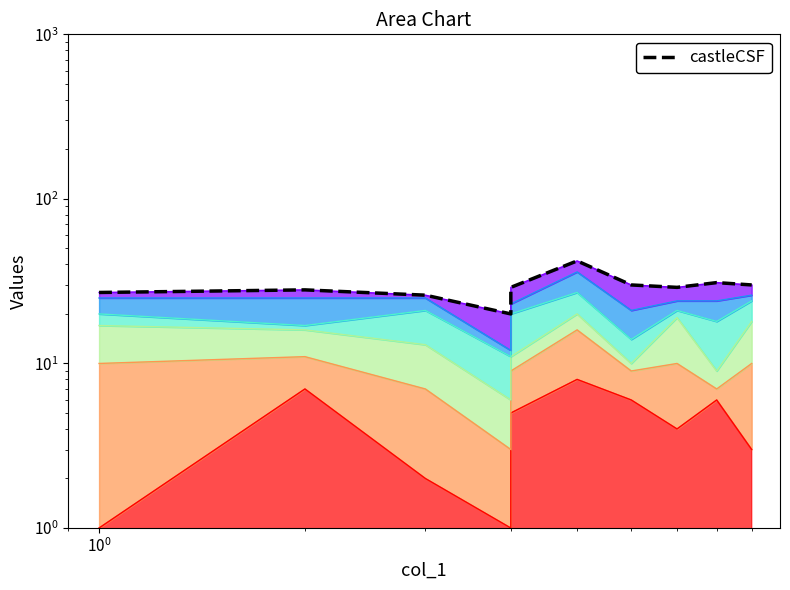

What is the value of the 4th point from the left?

20